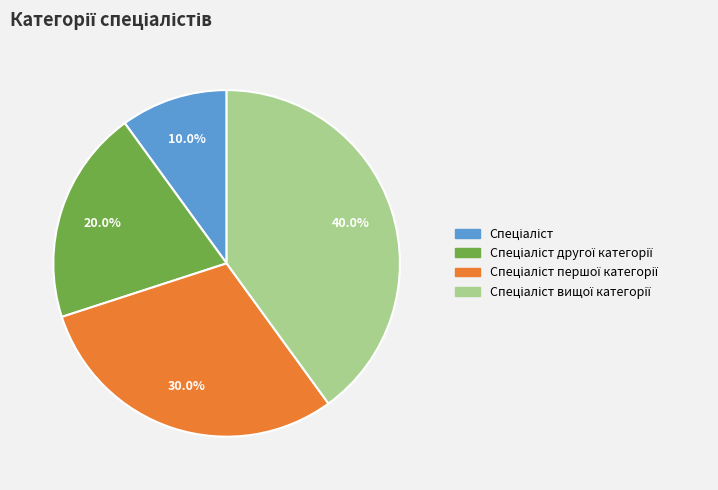

Is there any slice that represents more than half of the pie?

No